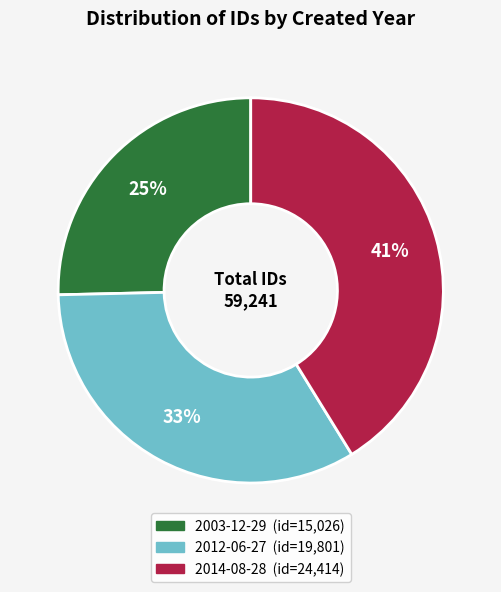

How many segments does this pie chart have?

3